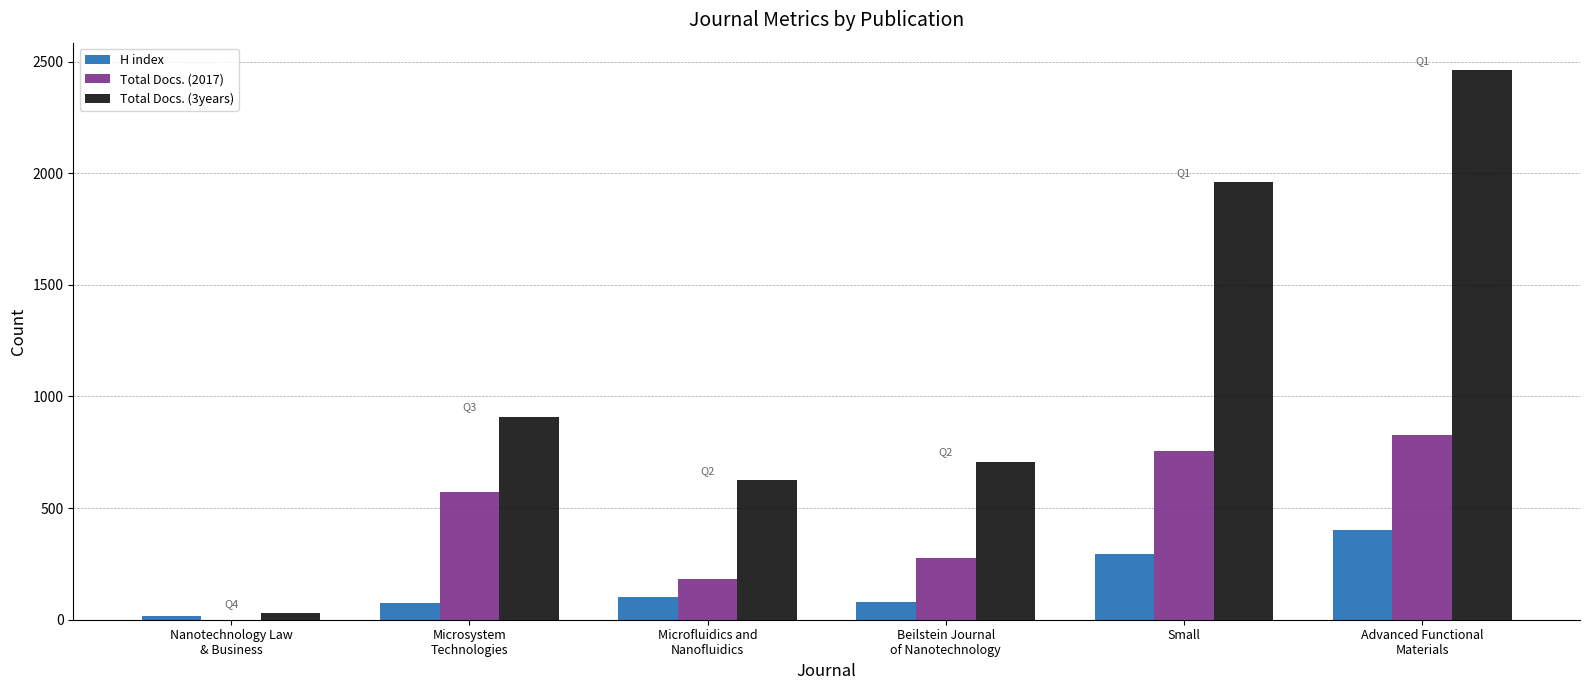

What is the sum of all H index values?

966